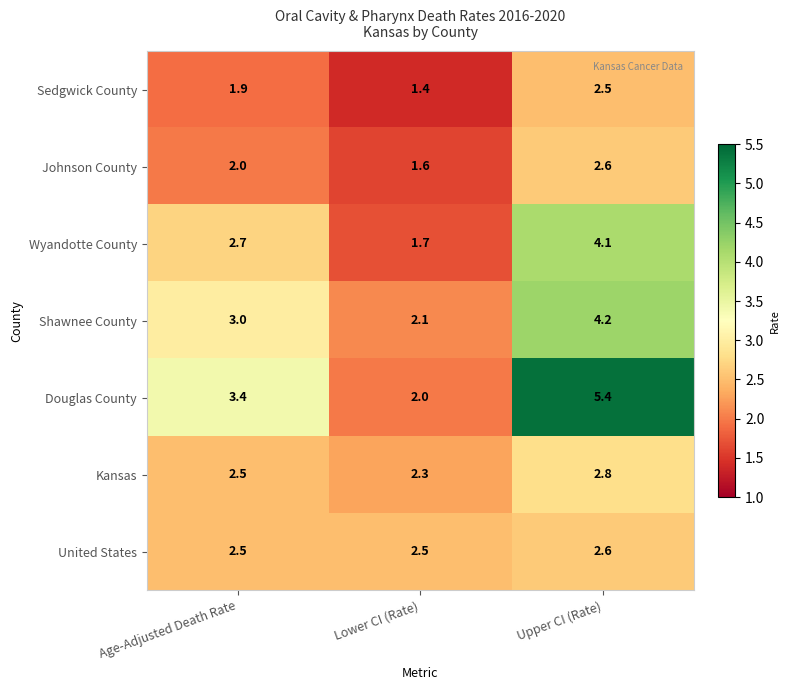

Which series has the largest total across all categories?

Douglas County